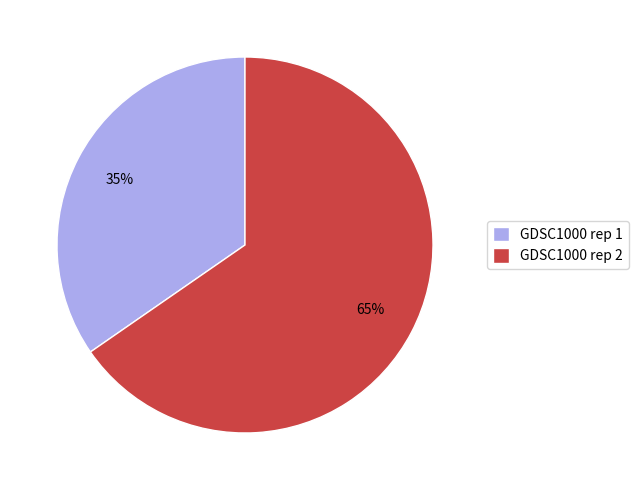

To the nearest percent, what is the average slice percentage?

50%